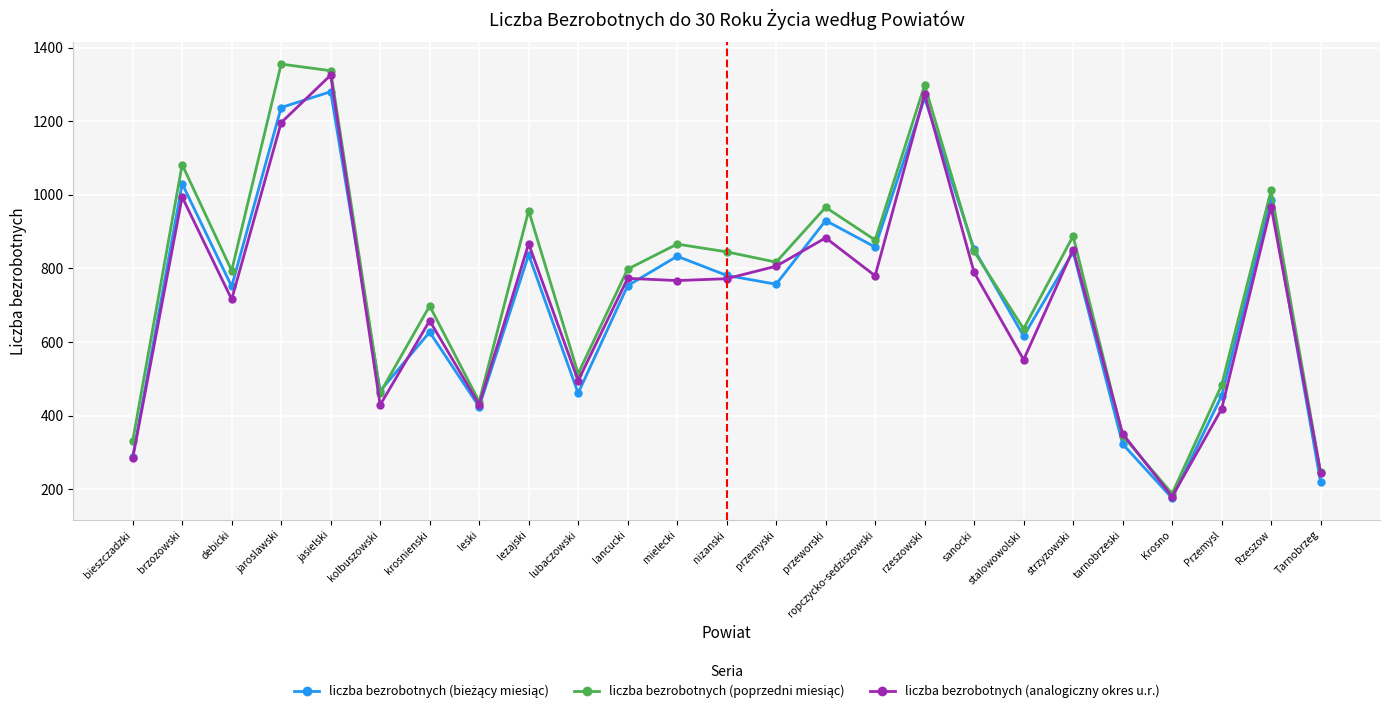

At which category is the sum across all series the highest?

jasielski